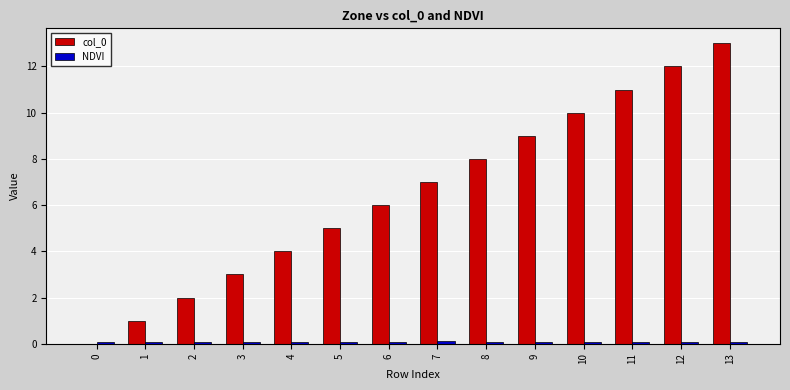

Where is col_0 nearest to the value 6?

6